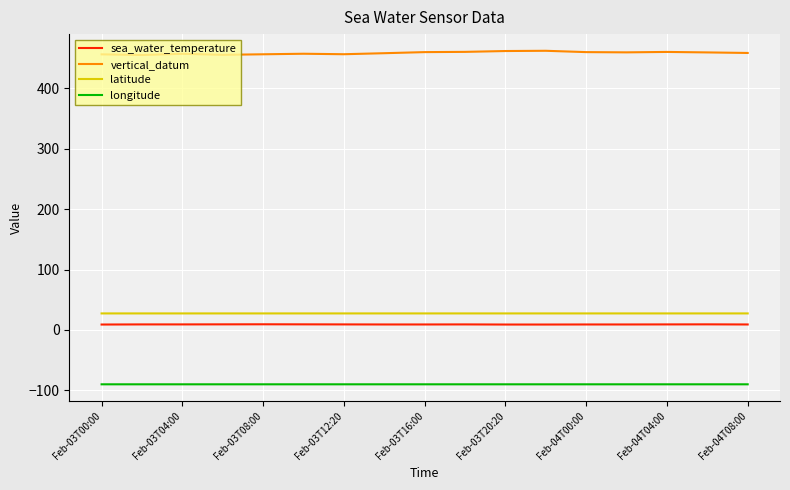

True or false: vertical_datum and longitude cross at least once.

False